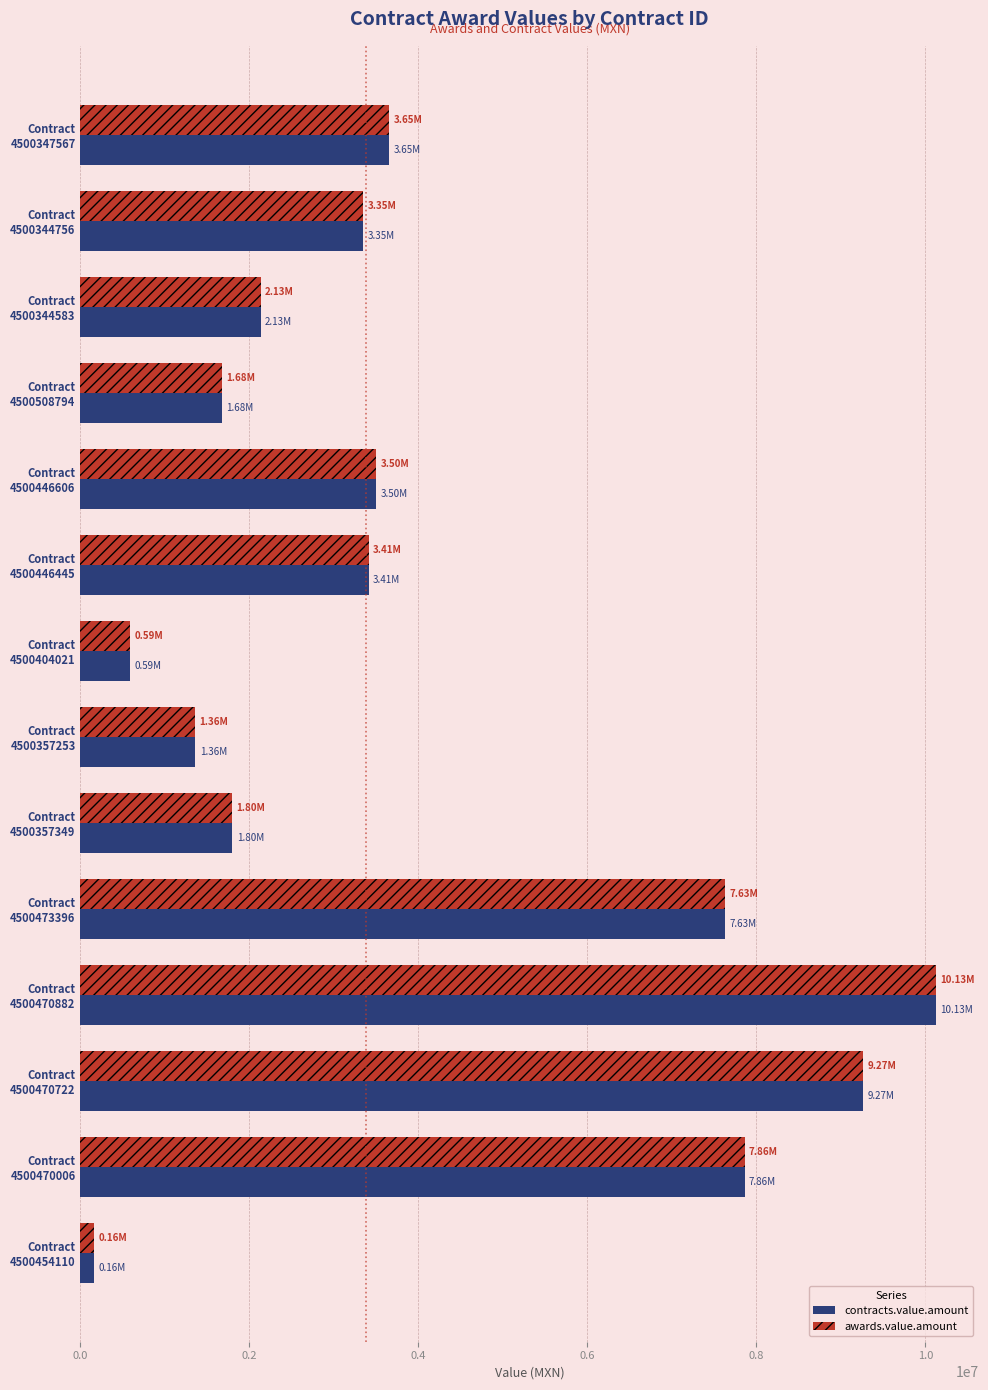

What is the average value of the contracts.value.amount series?

4037090.8